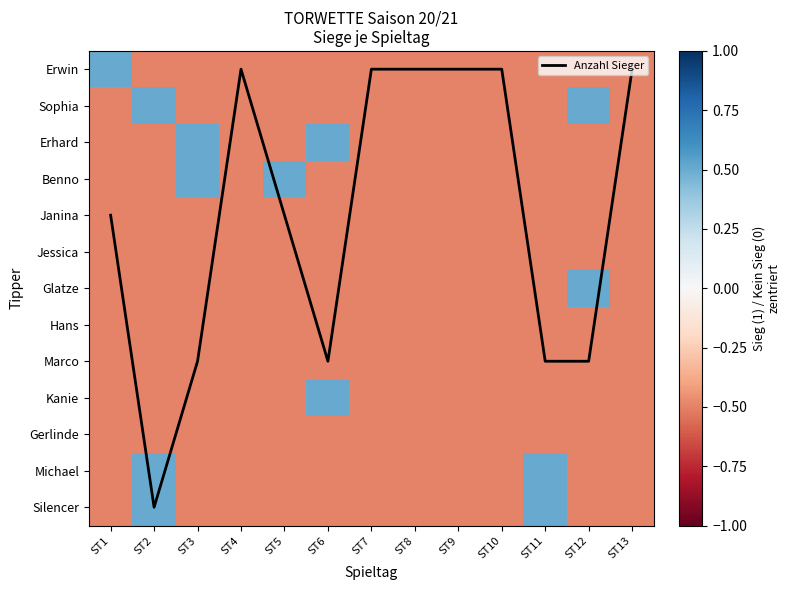

Is the value of Glatze at ST6 greater than the value of Erwin at ST8?

No